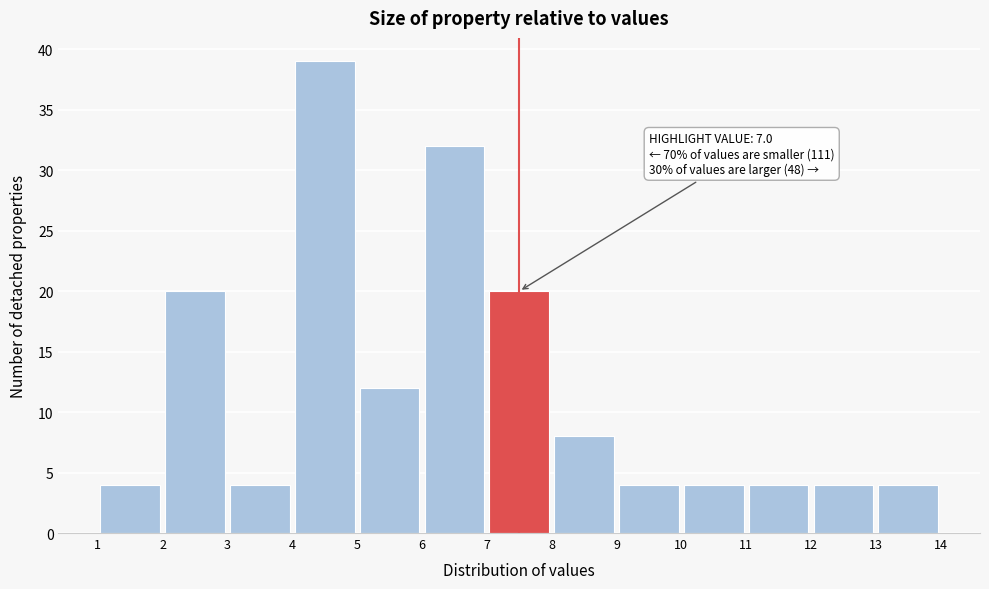

Which range on the x-axis has the tallest bar?

4 to 5